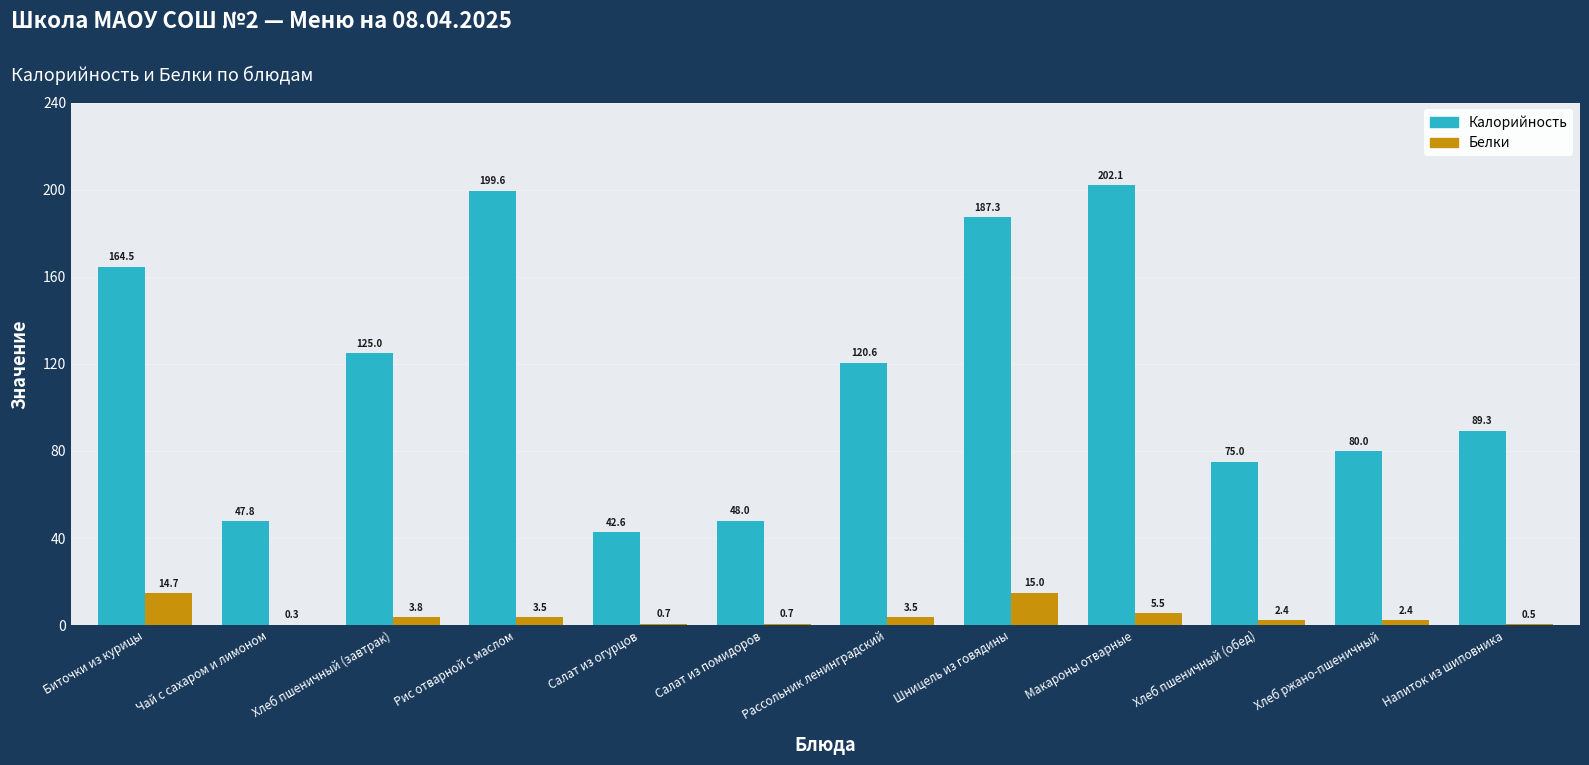

Between Салат из огурцов and Напиток из шиповника, which series saw the biggest shift?

Калорийность